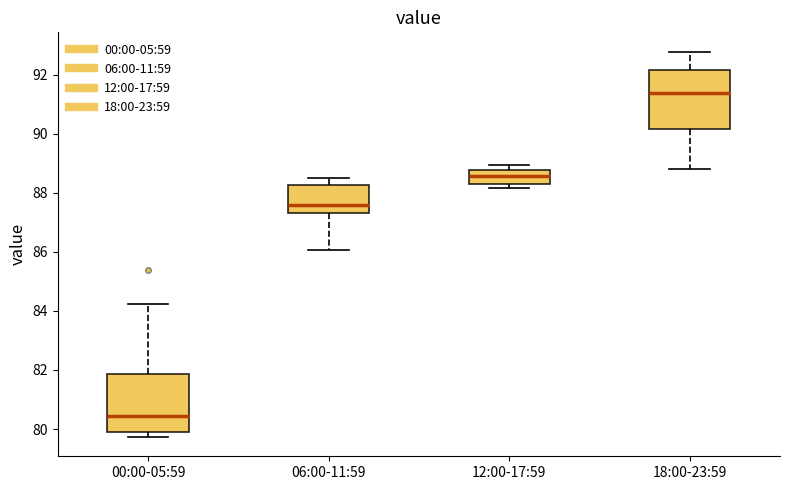

Where is the lower edge of the box for 12:00-17:59 on the y-axis? The values are not printed on the chart, so give them approximately, as read against the axis.

88.4